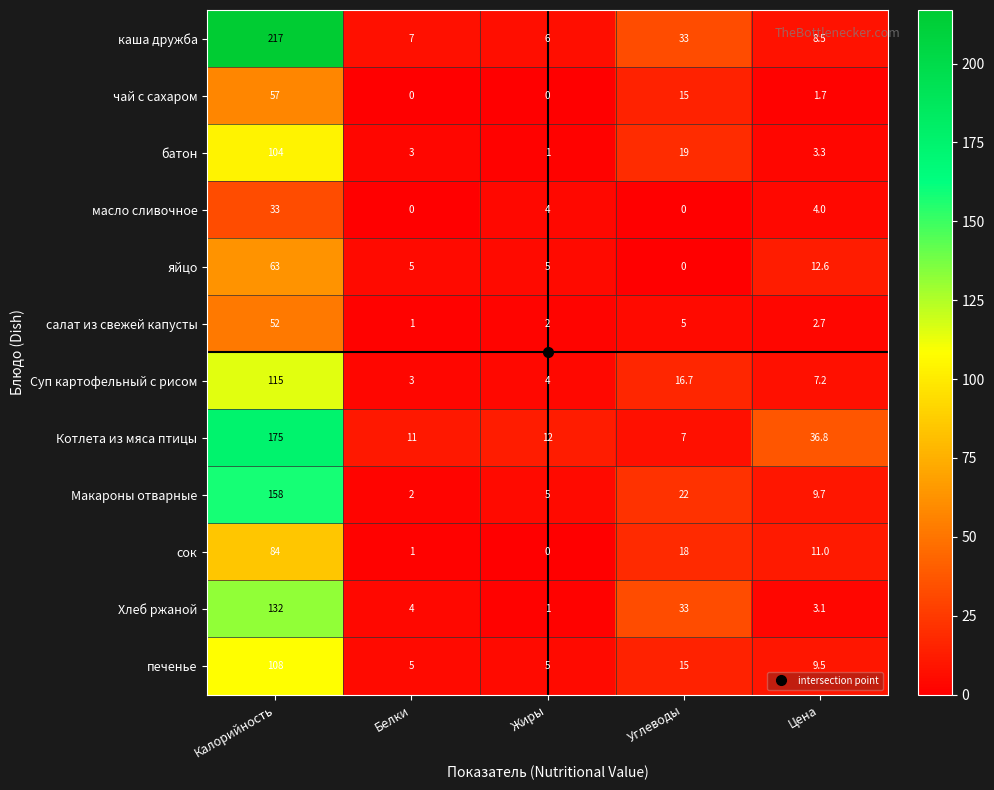

What is the difference between the maximum and minimum values in the Макароны отварные series?

156.0